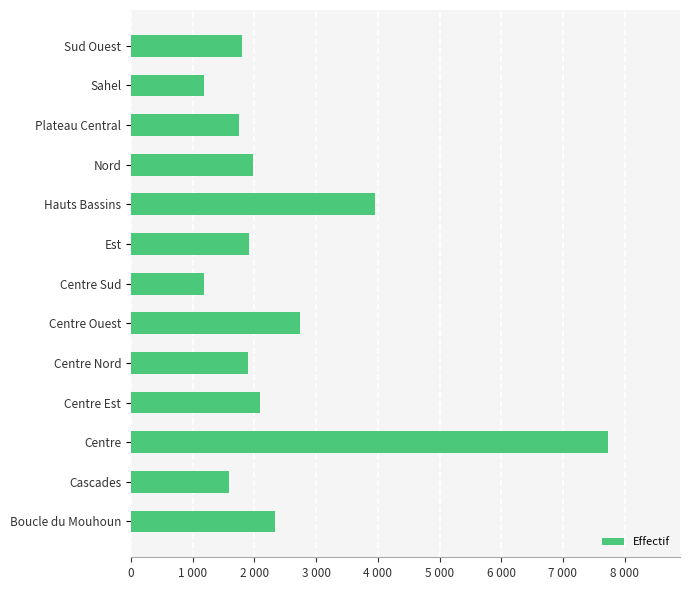

Where is the data nearest to the value 4458?

Hauts Bassins